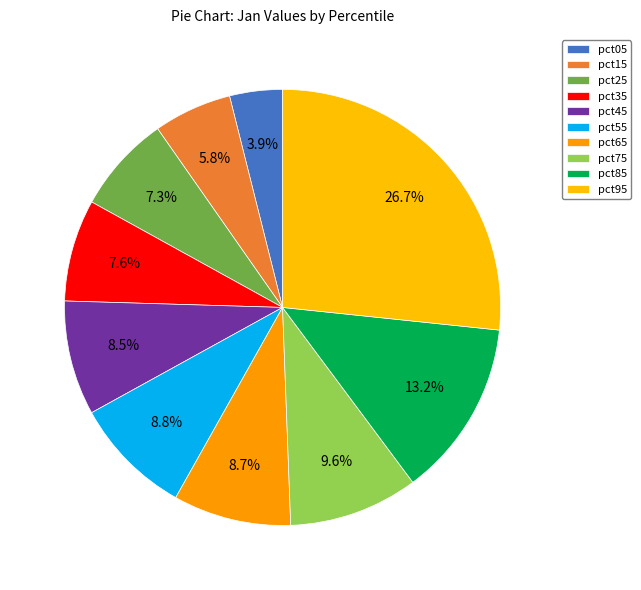

The pct65 slice represents 16% of the pie. True or false?

False